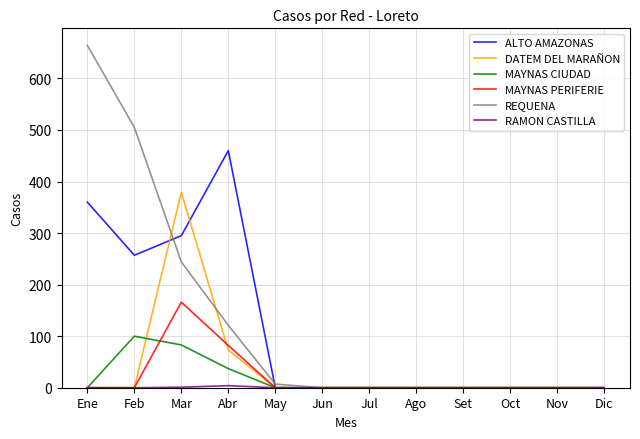

At which category is the sum across all series the highest?

Mar